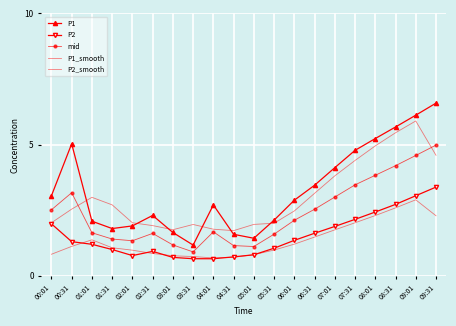

Read the P2_smooth value at 05:31.

1.0